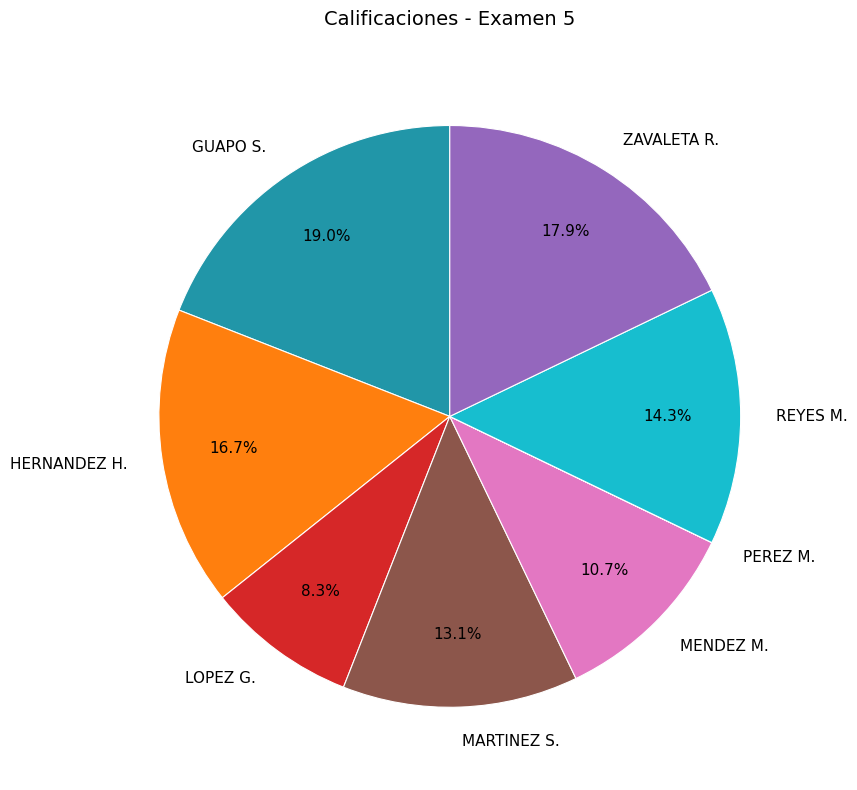

To the nearest percent, what is the average slice percentage?

12%